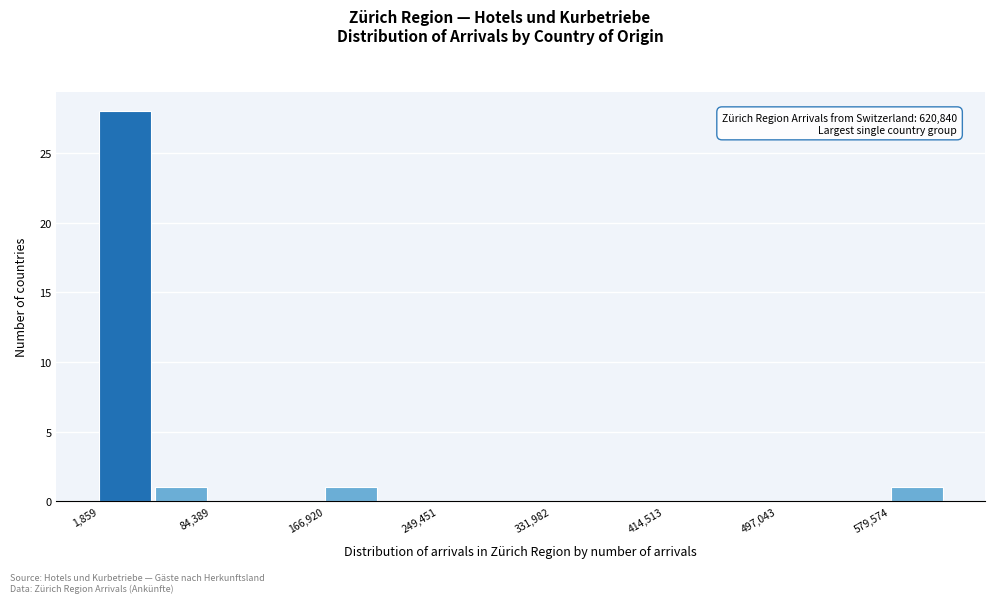

Over which range of the x-axis is the bar tallest?

0 to 40000